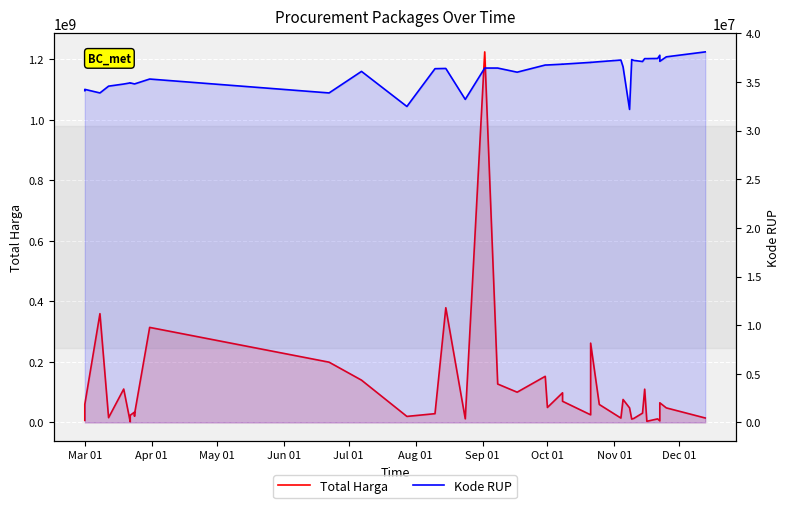

What is the sum of the Kode RUP values at Nov 01 and Apr 01?

69051788